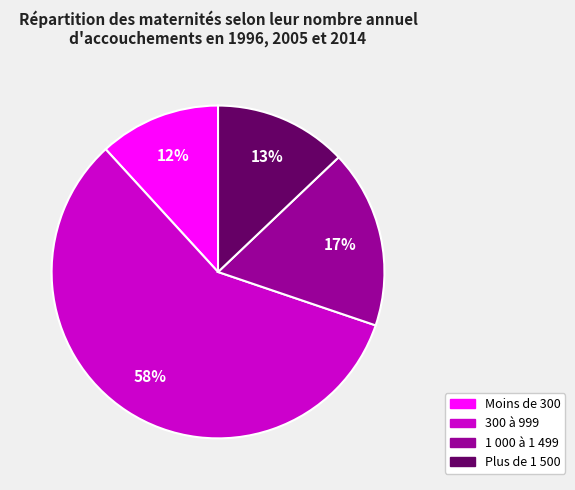

What is the majority slice?

300 à 999